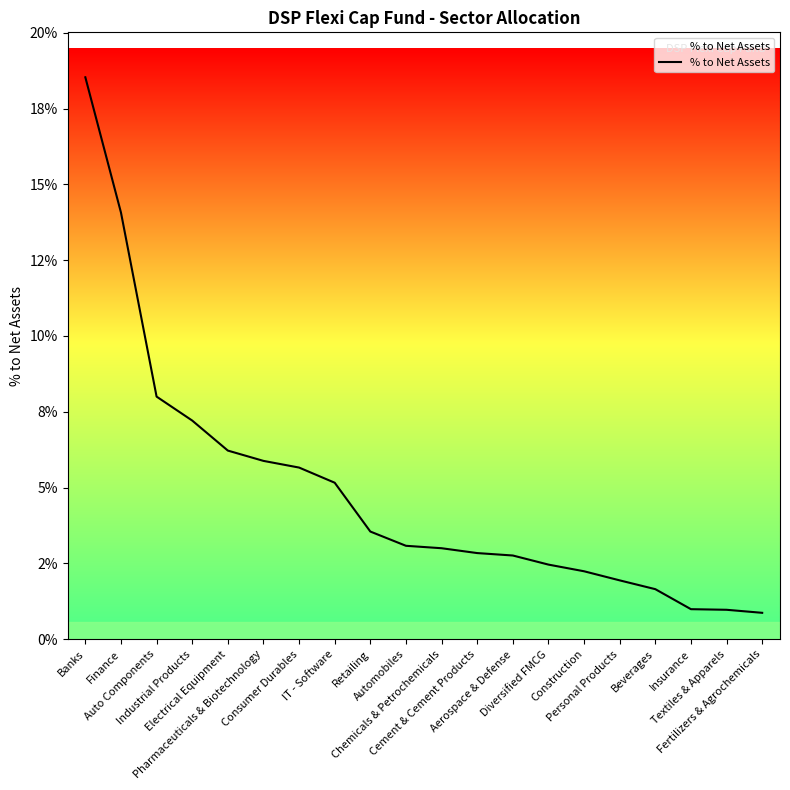

Is this an area chart (filled region under the line)?

Yes